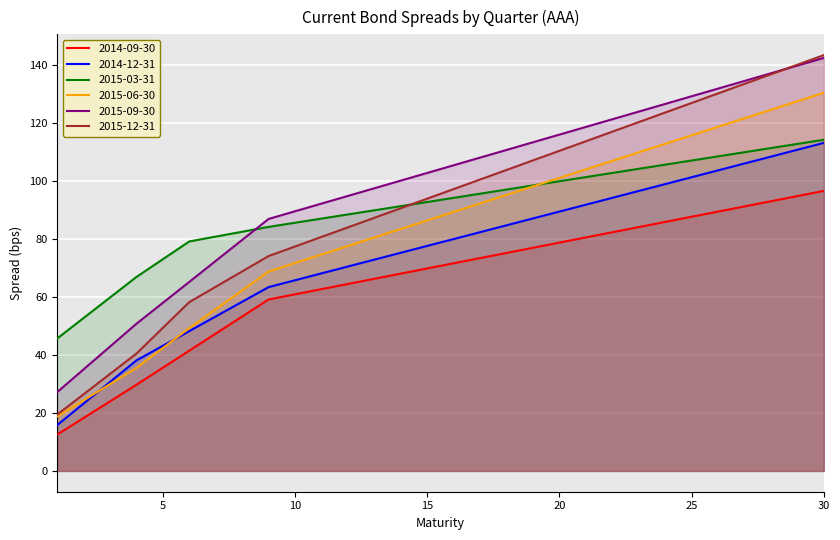

Reading left to right, list all the values displayed in this chart.

2014-09-30: 12.5	18.2	24.0	29.7	35.6	41.4	47.3	53.2	59.1	60.9	62.6	64.4	66.2	68.0	69.8	71.6	73.3	75.1	76.9	78.7	80.5	82.2	84.0	85.8	87.6	89.4	91.2	92.9	94.7	96.5
2014-12-31: 15.8	23.2	30.6	38.1	43.1	48.2	53.2	58.3	63.3	65.7	68.1	70.4	72.8	75.2	77.5	79.9	82.3	84.6	87.0	89.4	91.7	94.1	96.5	98.8	101.2	103.6	105.9	108.3	110.7	113.0
2015-03-31: 45.6	52.7	59.7	66.8	72.9	79.1	80.7	82.4	84.1	85.5	87.0	88.4	89.8	91.2	92.7	94.1	95.5	97.0	98.4	99.8	101.2	102.7	104.1	105.5	107.0	108.4	109.8	111.3	112.7	114.1
2015-06-30: 18.7	24.3	29.9	35.5	42.3	49.2	55.7	62.2	68.7	71.7	74.6	77.5	80.5	83.4	86.3	89.3	92.2	95.1	98.1	101.0	103.9	106.9	109.8	112.7	115.7	118.6	121.5	124.5	127.4	130.3
2015-09-30: 27.1	35.0	42.8	50.7	57.9	65.1	72.4	79.6	86.8	89.5	92.1	94.8	97.4	100.0	102.7	105.3	108.0	110.6	113.3	115.9	118.5	121.2	123.8	126.5	129.1	131.7	134.4	137.0	139.7	142.3
2015-12-31: 19.4	26.4	33.4	40.4	49.3	58.2	63.5	68.8	74.0	77.3	80.6	83.9	87.2	90.5	93.8	97.1	100.4	103.7	107.0	110.3	113.6	116.9	120.2	123.5	126.8	130.1	133.4	136.7	140.0	143.3